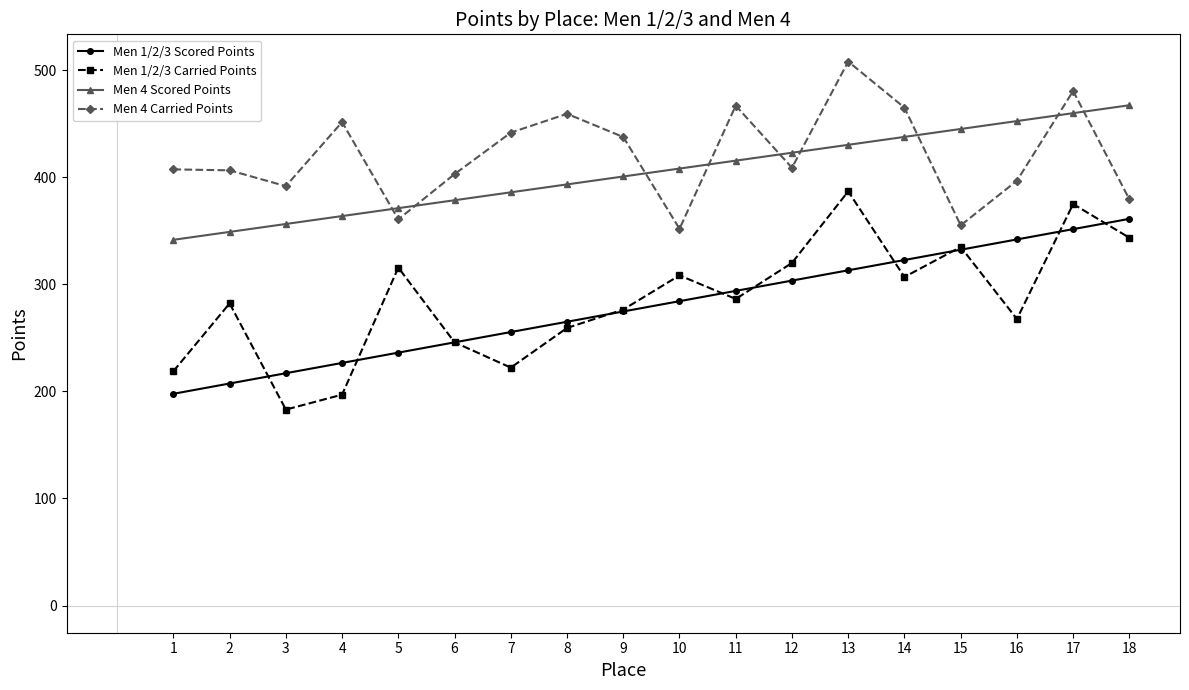

At 4, list the series in order from largest to smallest.

Men 4 Carried Points, Men 4 Scored Points, Men 1/2/3 Scored Points, Men 1/2/3 Carried Points